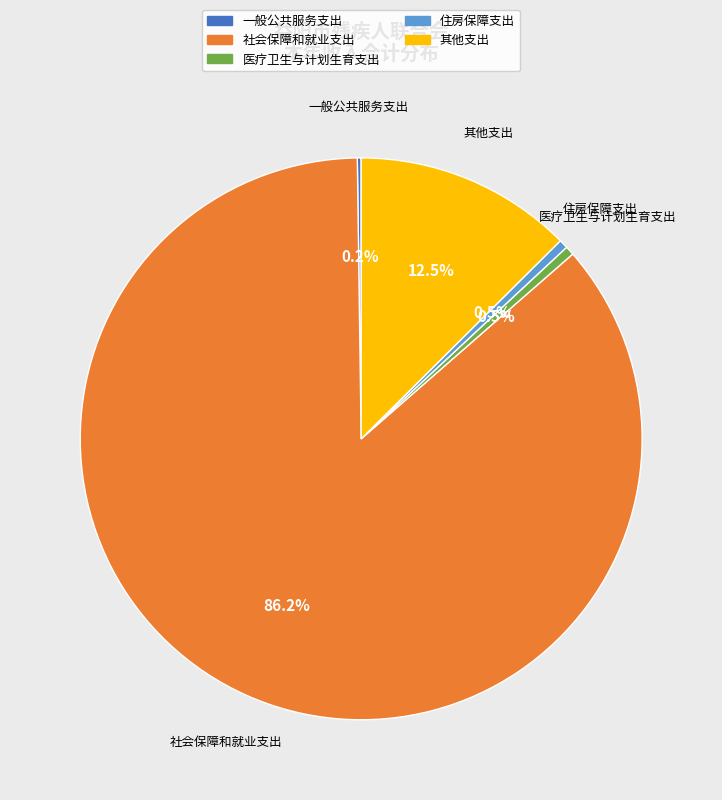

Which has a higher value, 其他支出 or 医疗卫生与计划生育支出?

其他支出